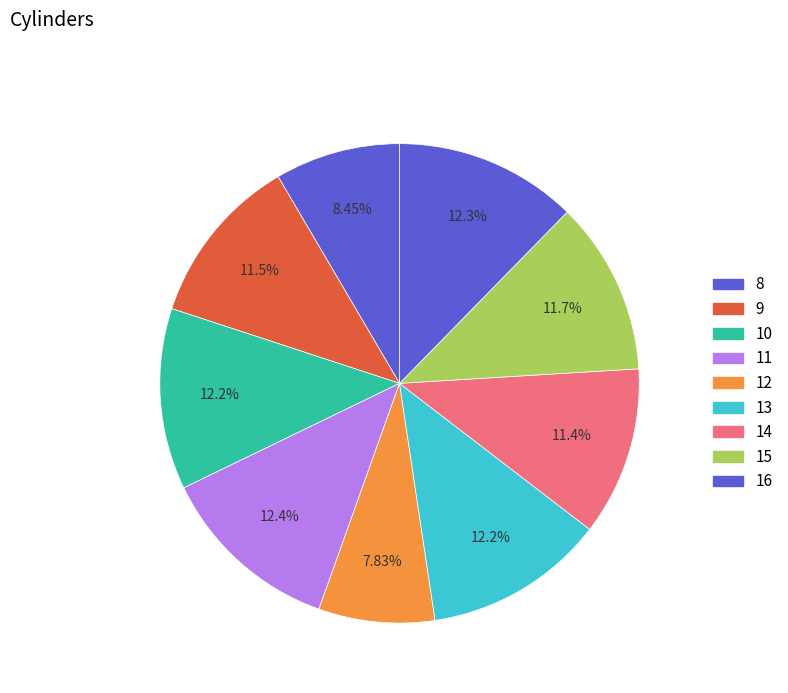

How many segments does this pie chart have?

9